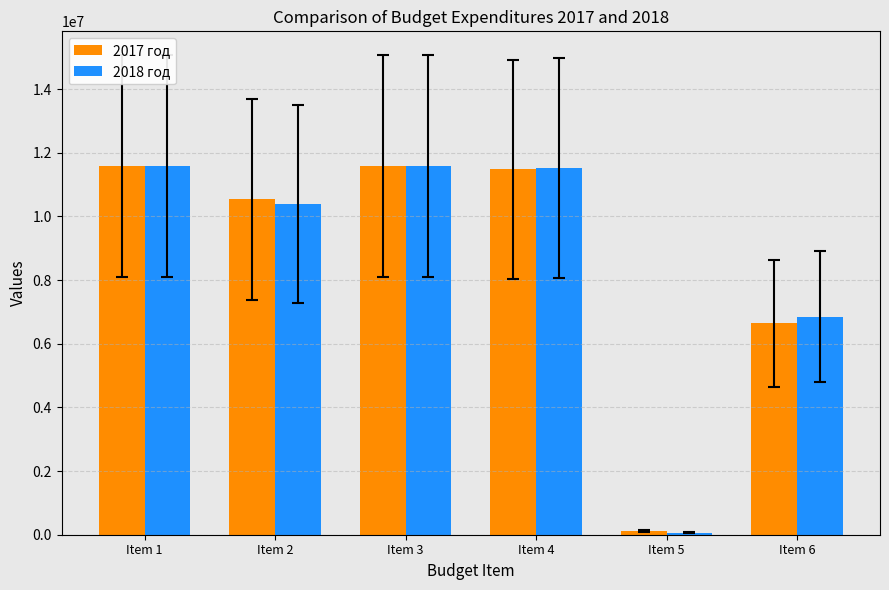

Count the number of categories in the chart.

6